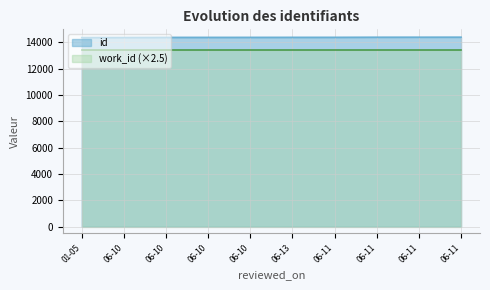

Does the chart have visible grid lines?

Yes